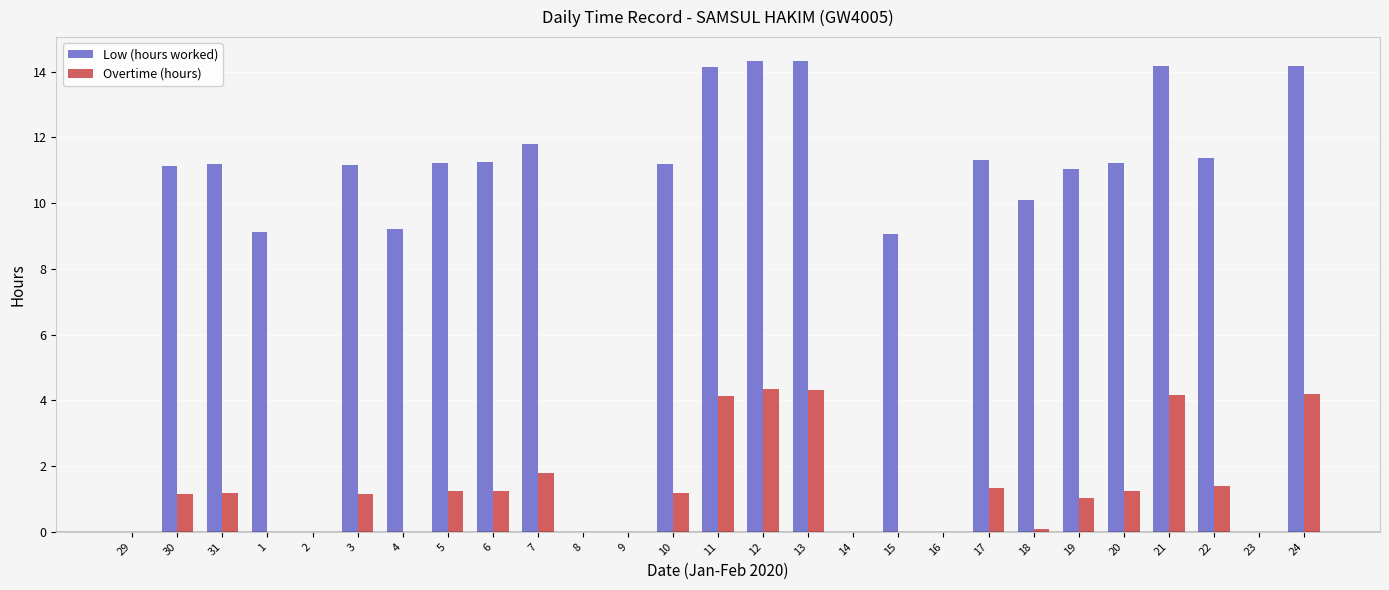

True or false: Overtime (hours) has a value of 1.4 at 22.

True